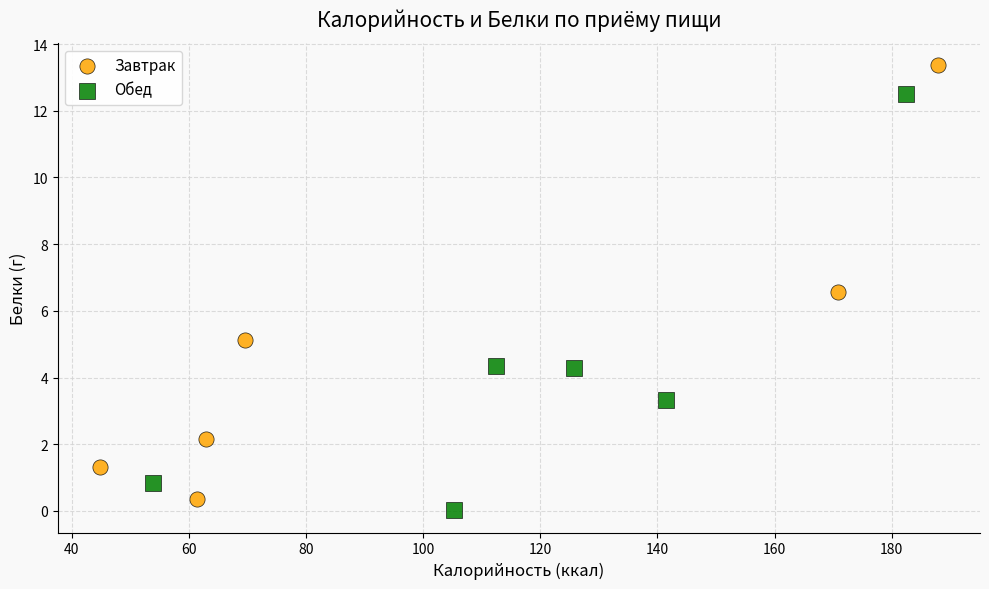

What are all the series names shown in the legend?

Завтрак, Обед